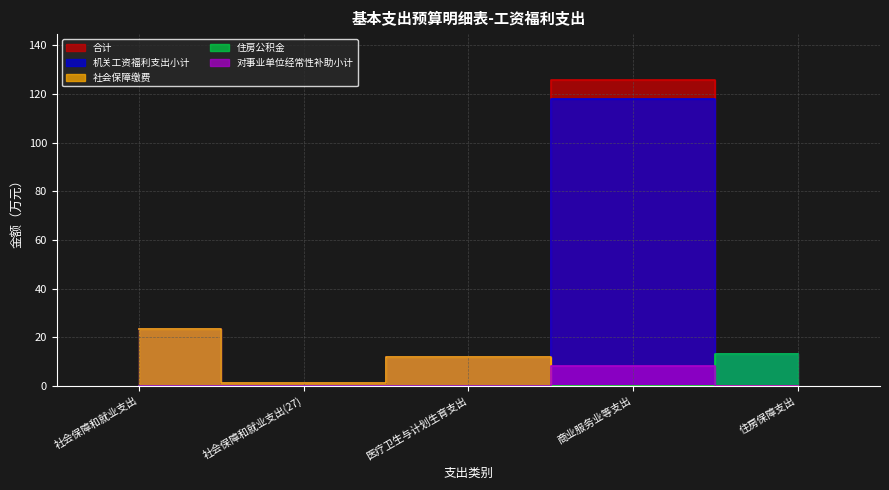

The 合计 series shows 125.7 at 商业服务业等支出. True or false?

True